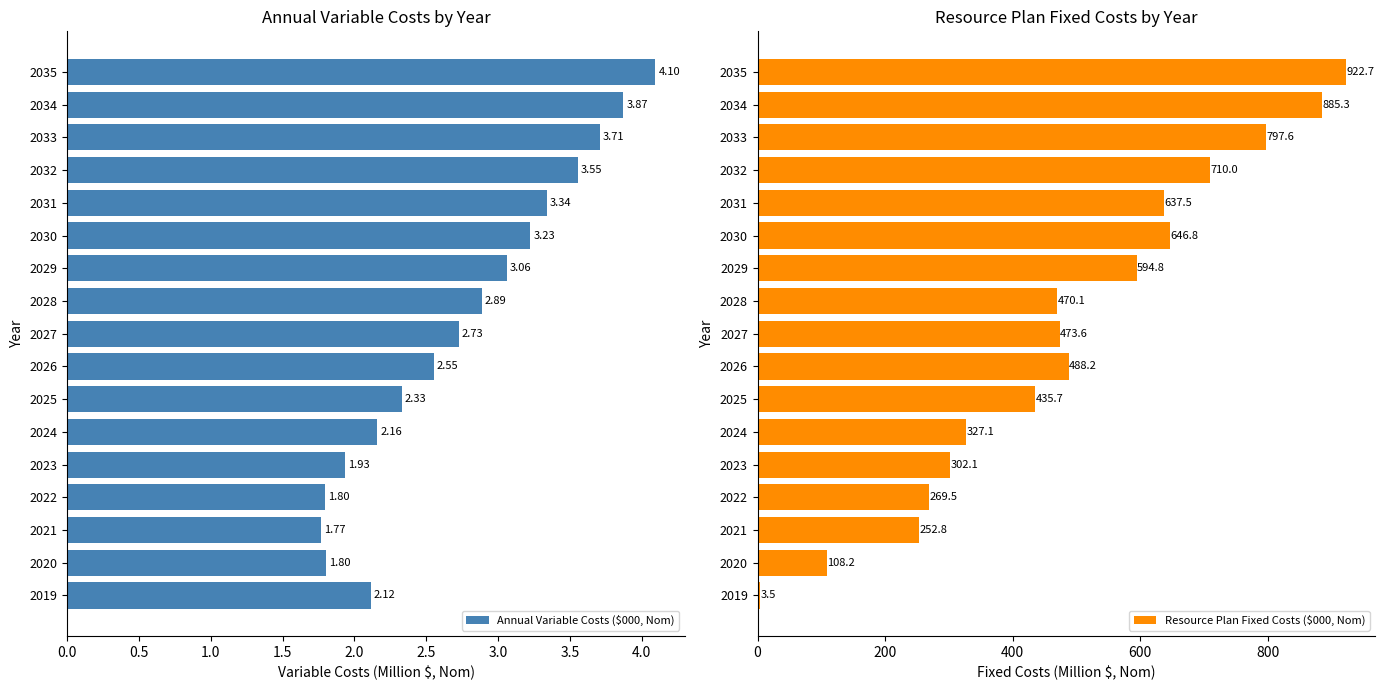

What is the sum of the Annual Variable Costs ($000, Nom) values at 2030 and 2026?

5.8